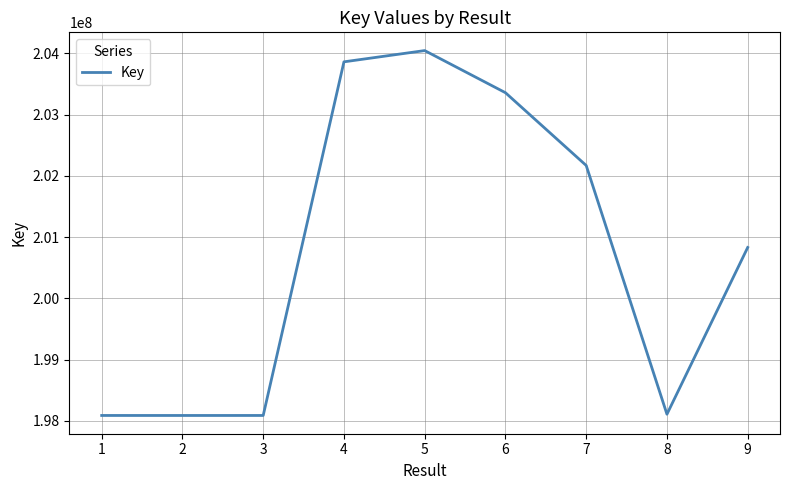

How many lines are shown in the chart?

1